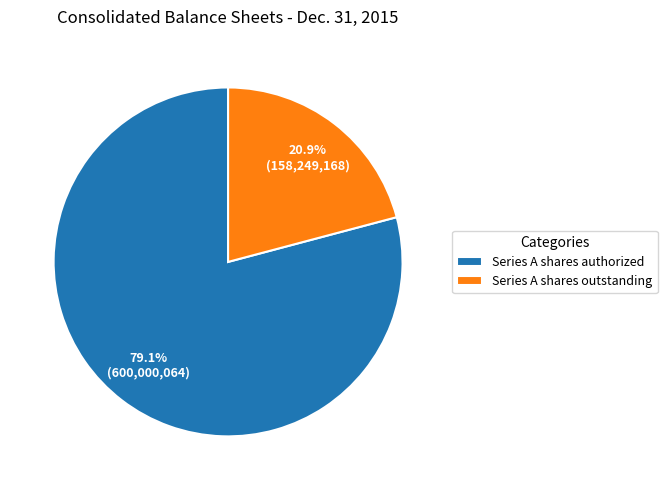

Which has a higher value, Series A shares outstanding or Series A shares authorized?

Series A shares authorized